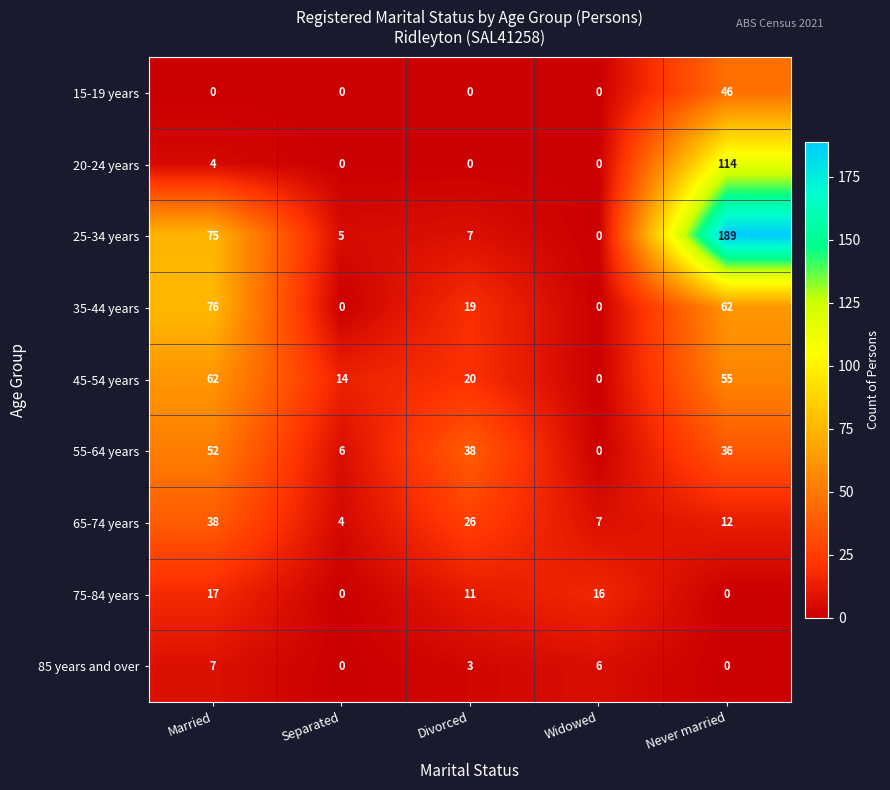

Where is 85 years and over nearest to the value 3?

Divorced